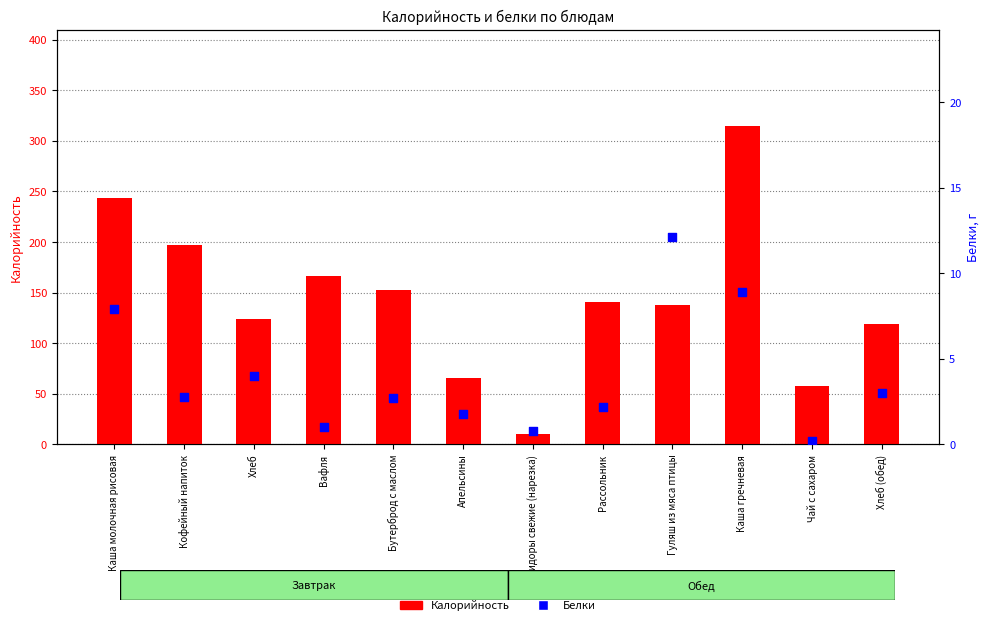

At how many categories does at least one series exceed 145?

5